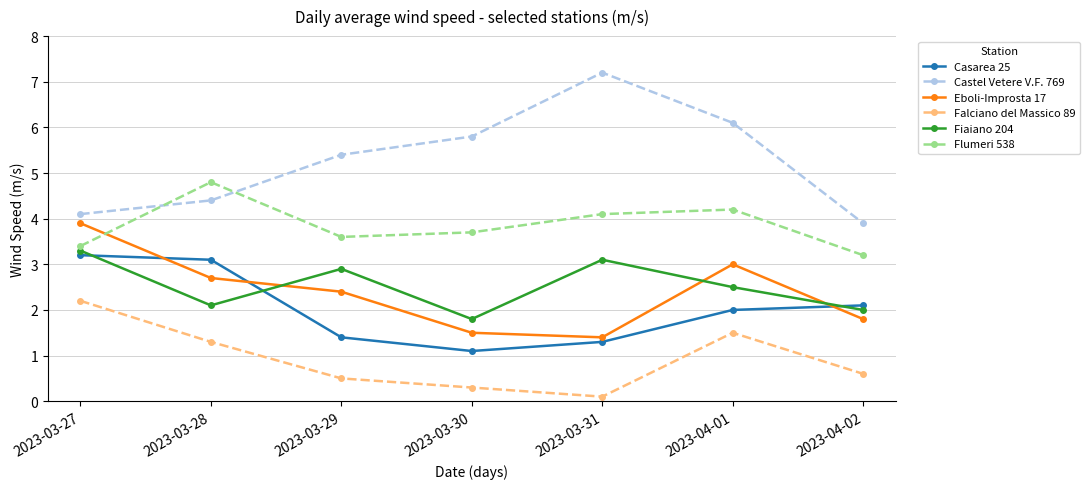

True or false: Eboli-Improsta 17 has more than 0 interior local peaks.

True